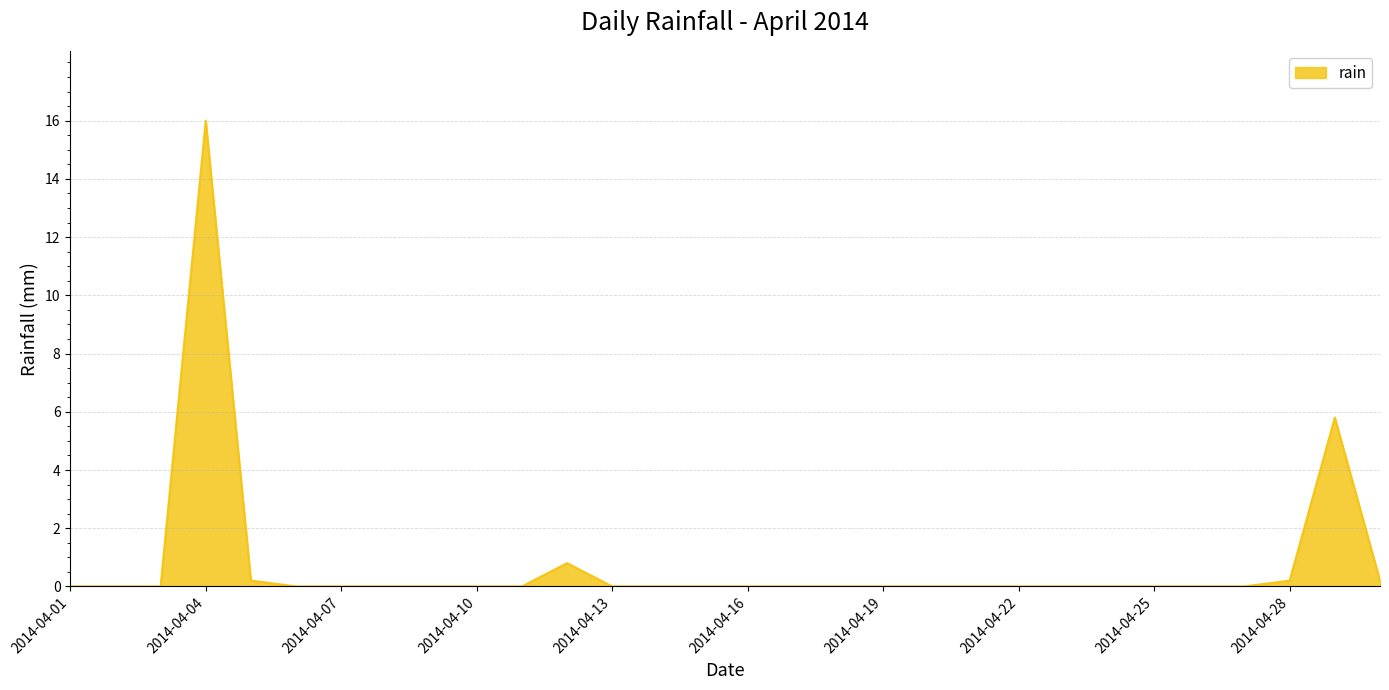

What is the difference between the maximum and minimum values?

16.0